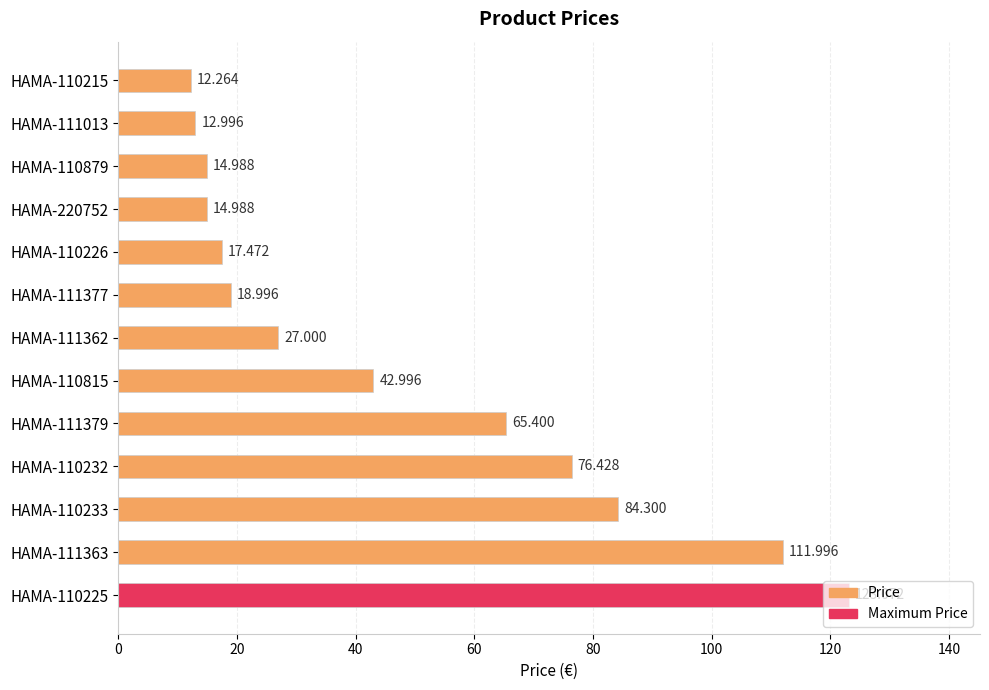

What is the difference between the second highest and minimum values?

99.7